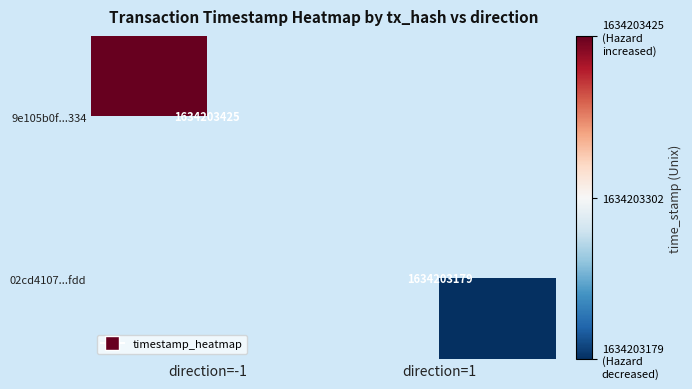

List the series in order of their overall mean, lowest first.

02cd41079a0cb468cef07a6929a5fcfe8907fdd, 9e105b0f627c15c58dba6869fc88411c8d3b334